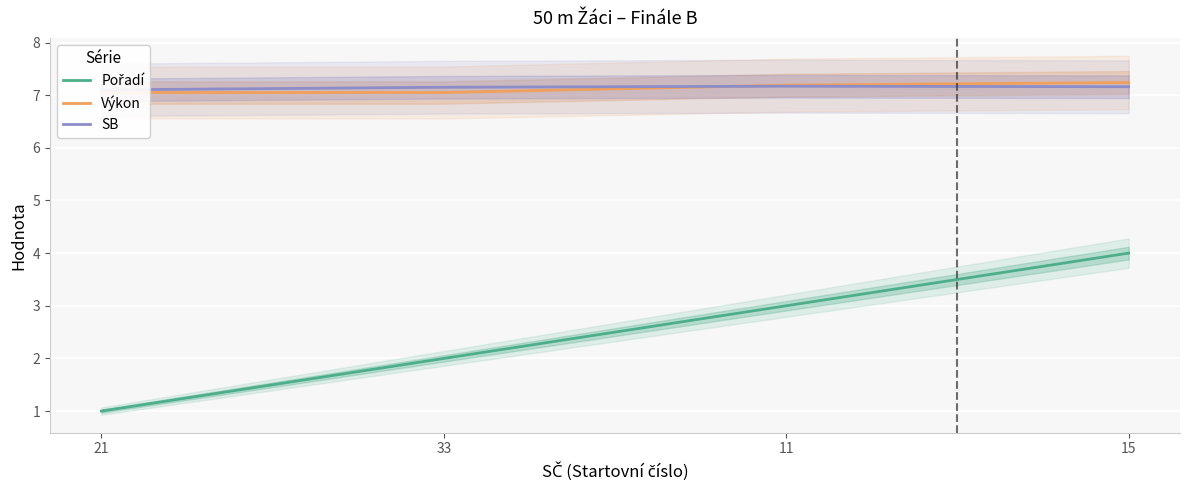

True or false: Pořadí has a value of 1.2 at 33.

False